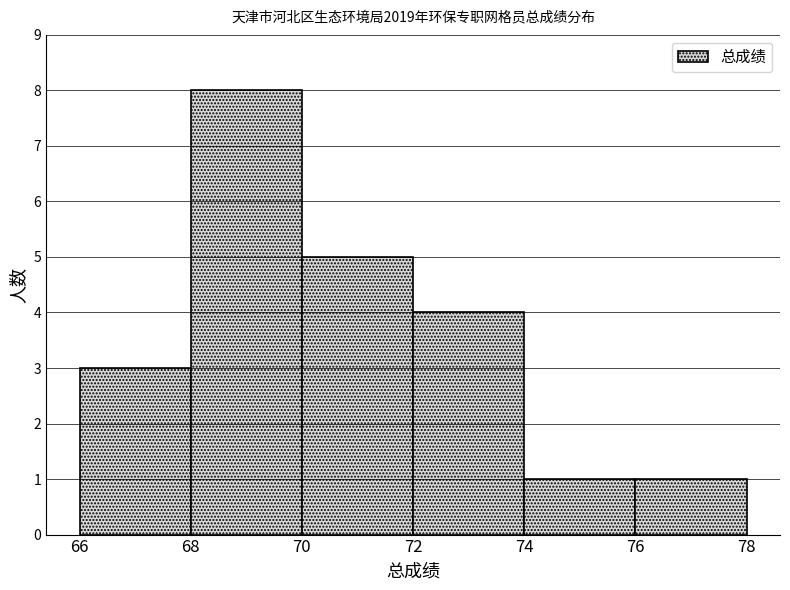

Over which range of the x-axis is the bar tallest?

68 to 70